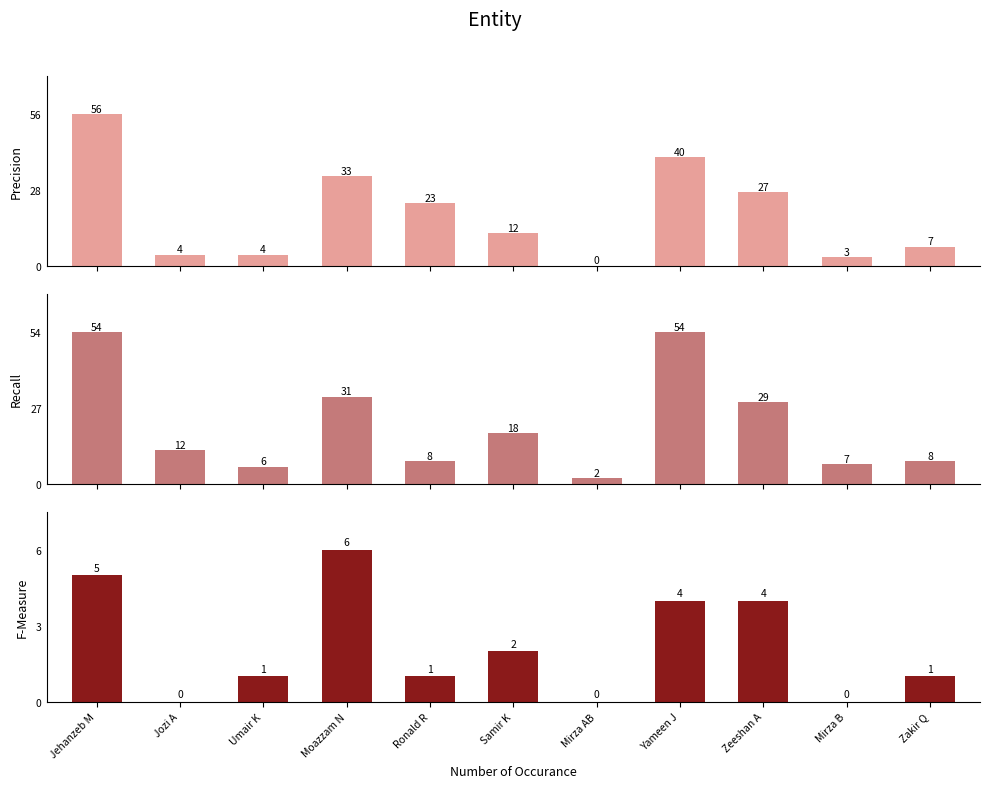

The F-Measure series shows 2 at Samir K. True or false?

True